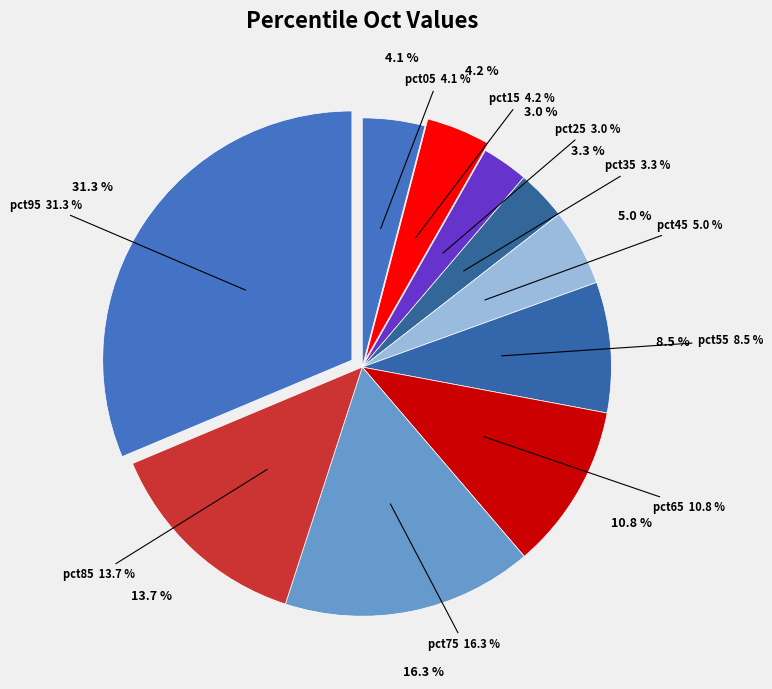

Is it true that pct75 is 25% of the pie?

False